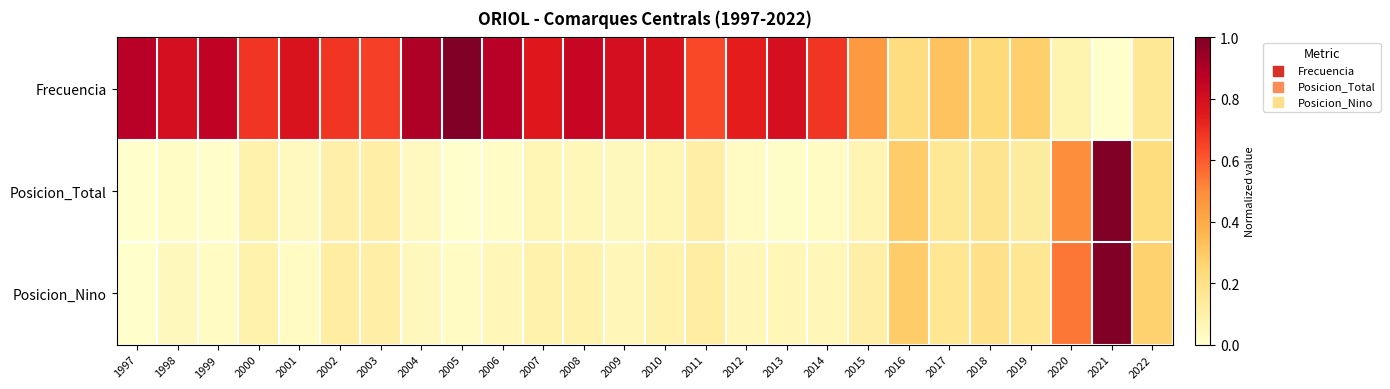

What is the maximum value shown in the chart?

1.0